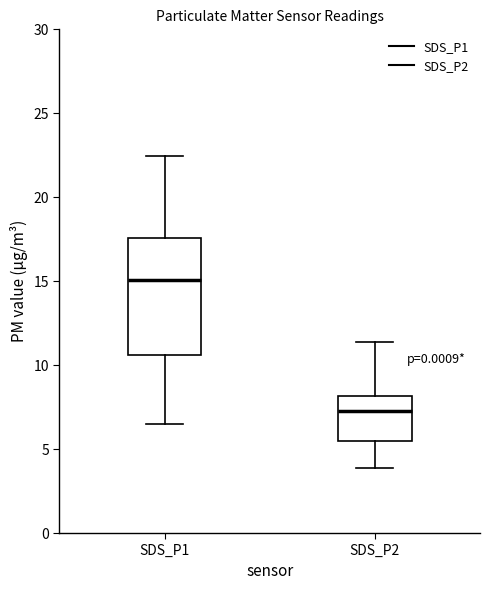

Where is the upper edge of the box for SDS_P2 on the y-axis? The values are not printed on the chart, so give them approximately, as read against the axis.

8.0